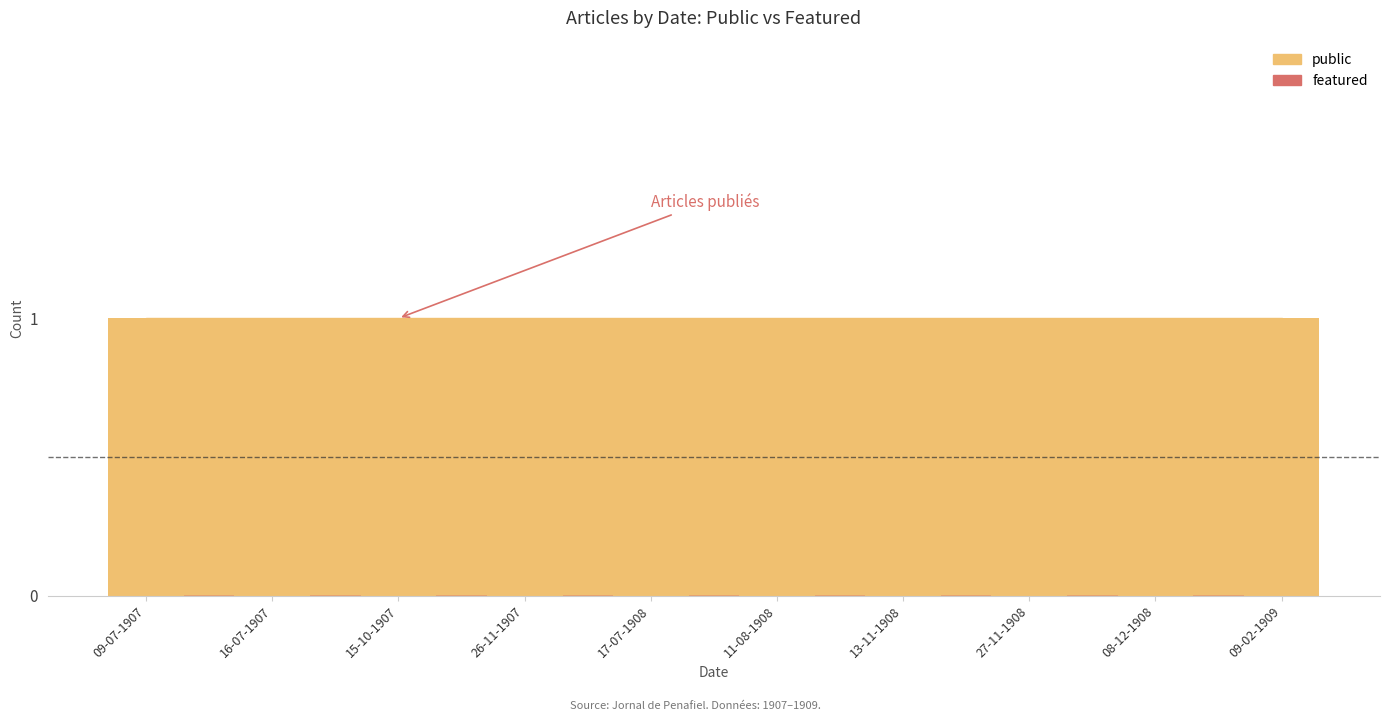

How many bars are there in each group?

2